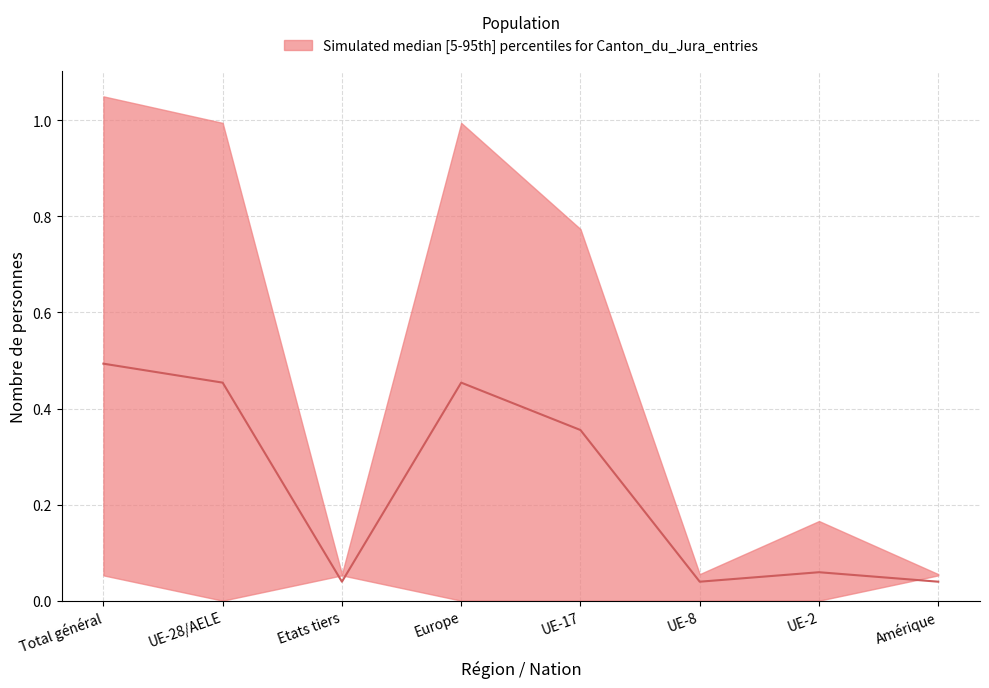

True or false: the data shows 0.0 at Amérique.

True